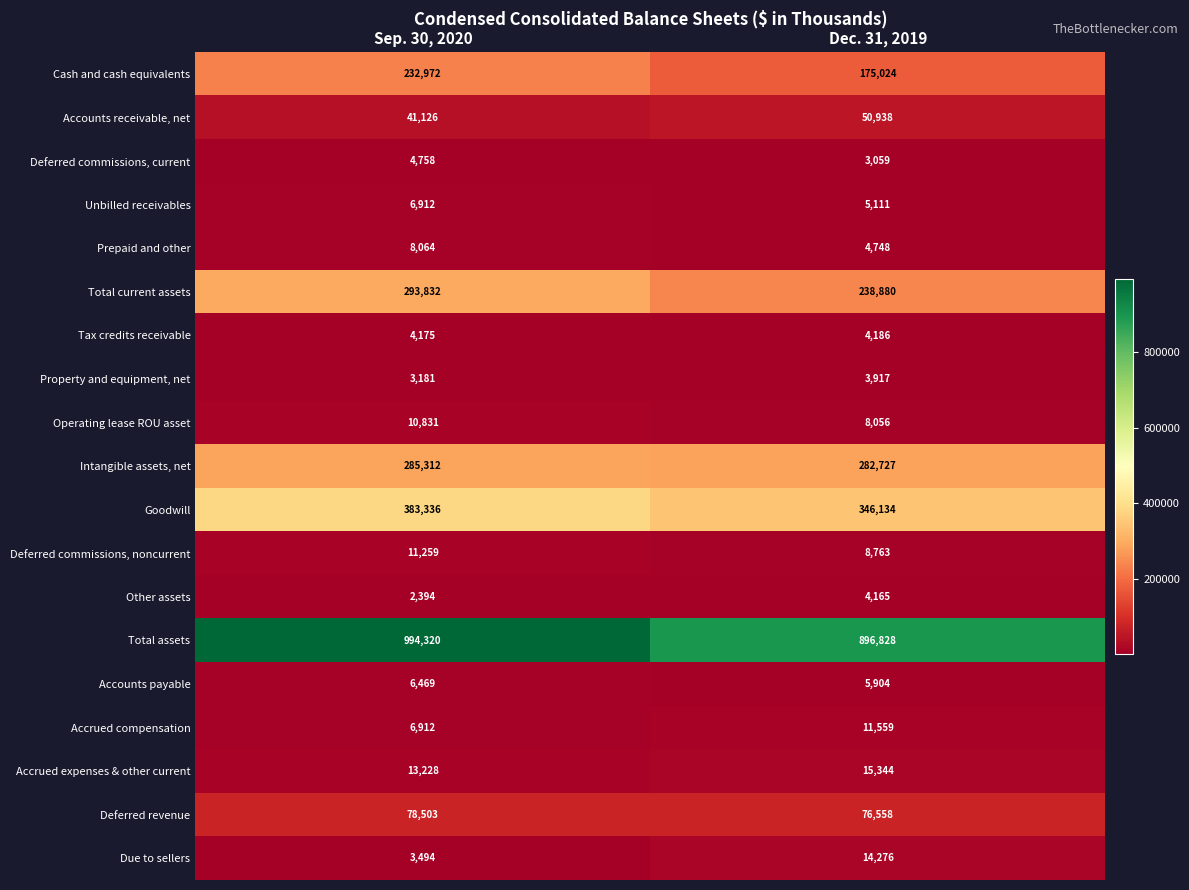

List the series in order of their peak value, highest first.

Total assets, Goodwill, Total current assets, Intangible assets, net, Cash and cash equivalents, Deferred revenue, Accounts receivable, net, Accrued expenses & other current, Due to sellers, Accrued compensation, Deferred commissions, noncurrent, Operating lease ROU asset, Prepaid and other, Unbilled receivables, Accounts payable, Deferred commissions, current, Tax credits receivable, Other assets, Property and equipment, net